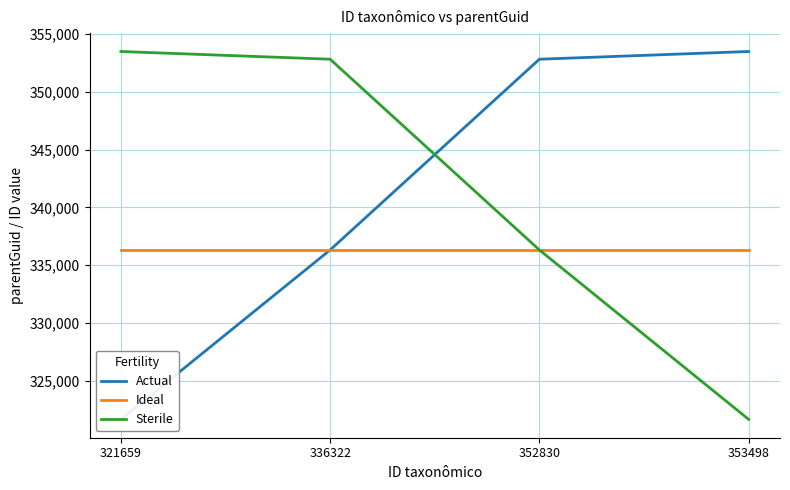

Between which two adjacent categories do Sterile and Actual first intersect?

336322 and 352830